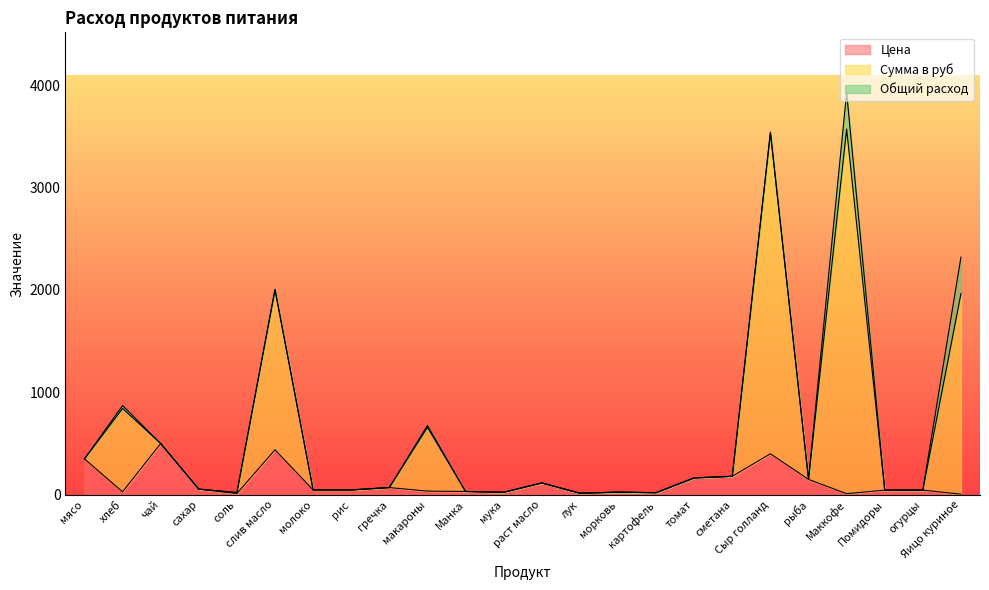

At which category is the sum across all series the highest?

Маккофе